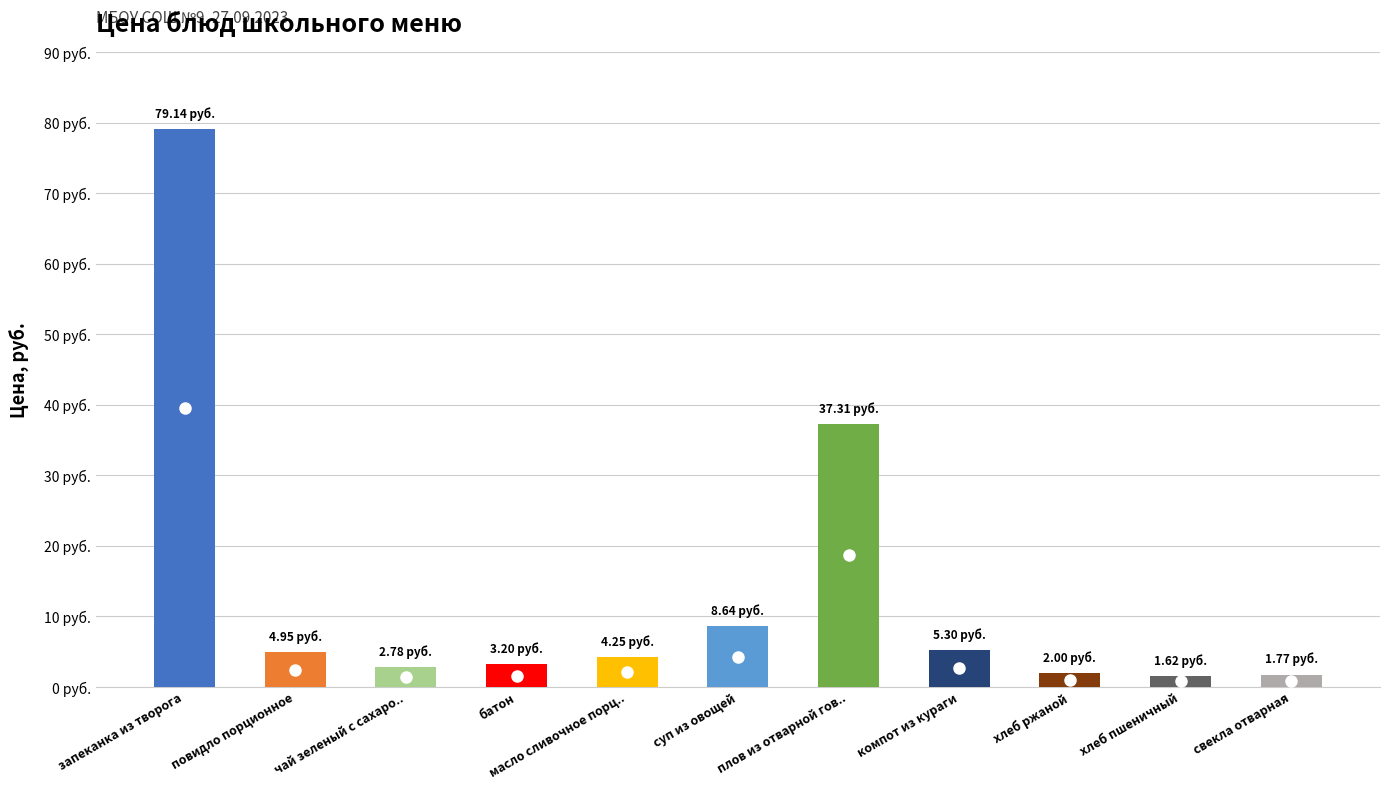

Between масло сливочное порционное and компот из кураги, which is larger?

компот из кураги